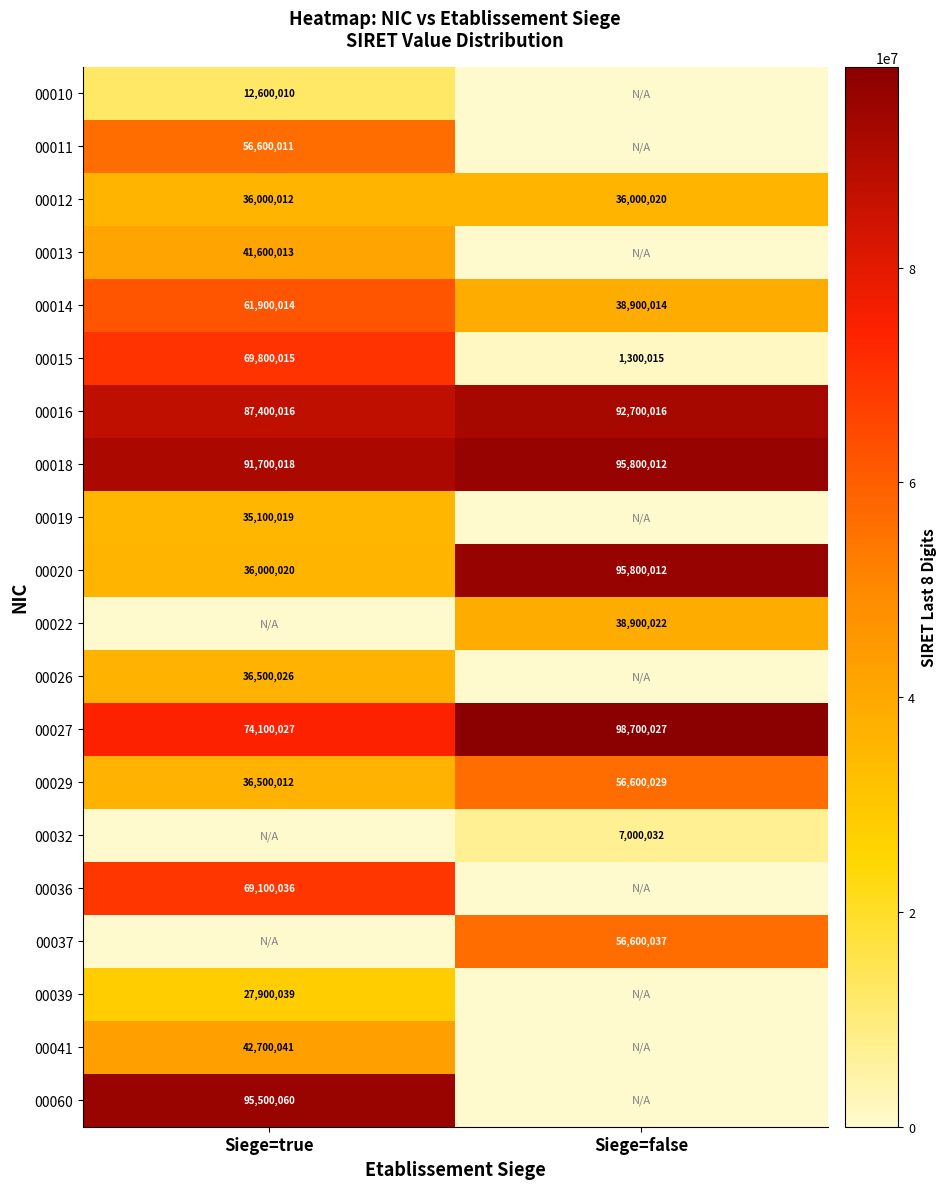

Which category has the highest value in the 00029 series?

Siege=false